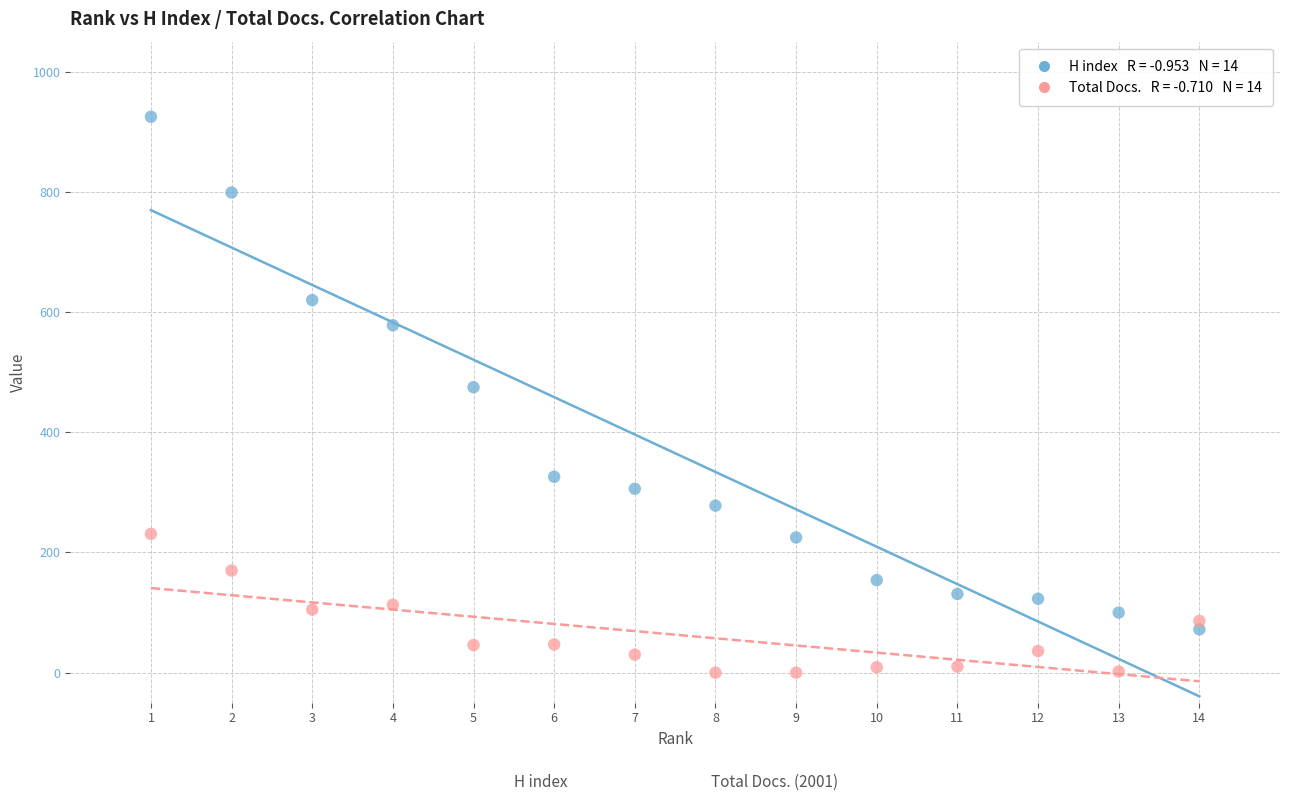

Across all series, what Y value is closest to 462?

475